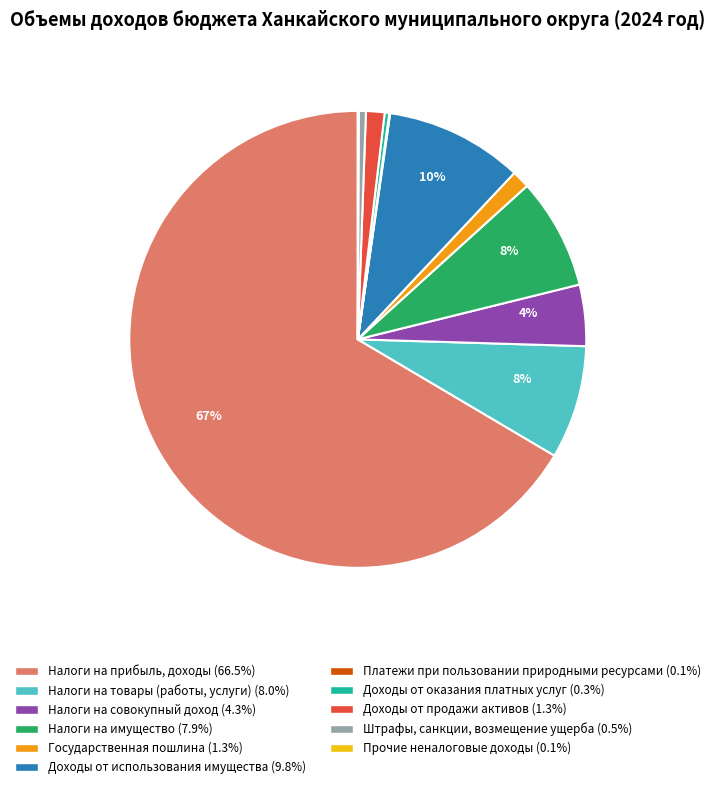

Is there any slice that represents more than half of the pie?

Yes